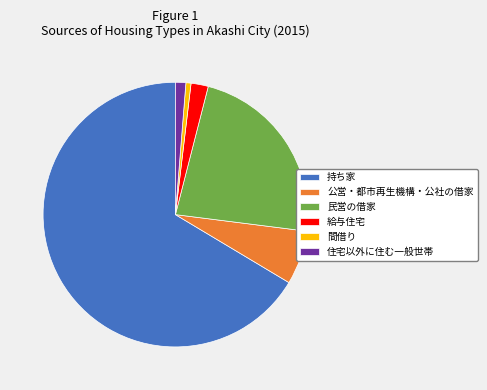

Combined, do 給与住宅 and 持ち家 account for over 50%?

Yes